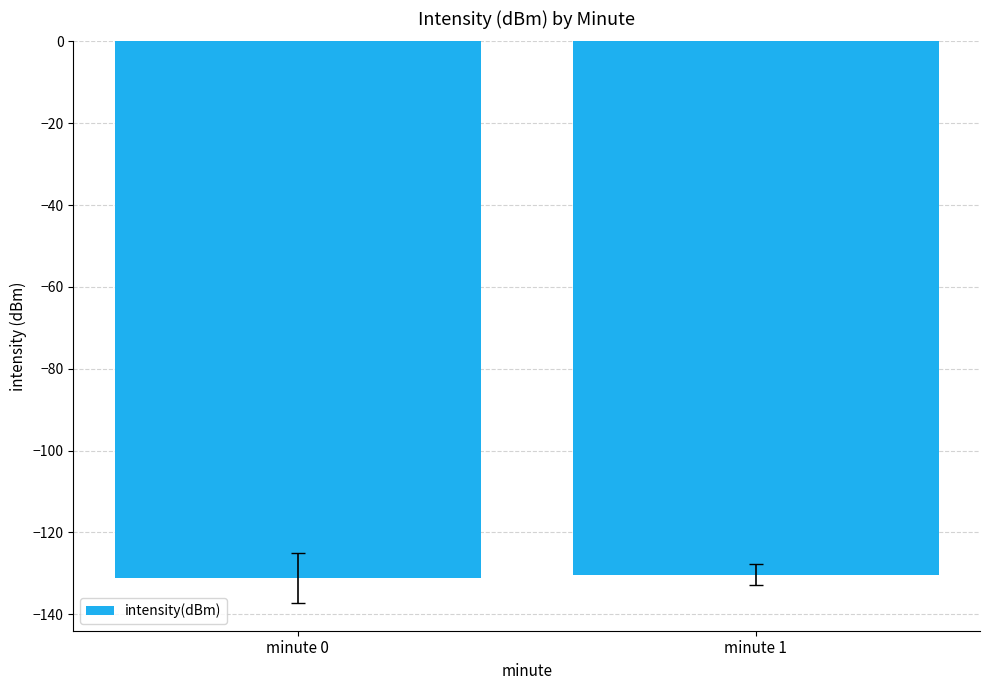

Reading left to right, extract all data points from this chart.

minute 0=-131.1	minute 1=-130.4